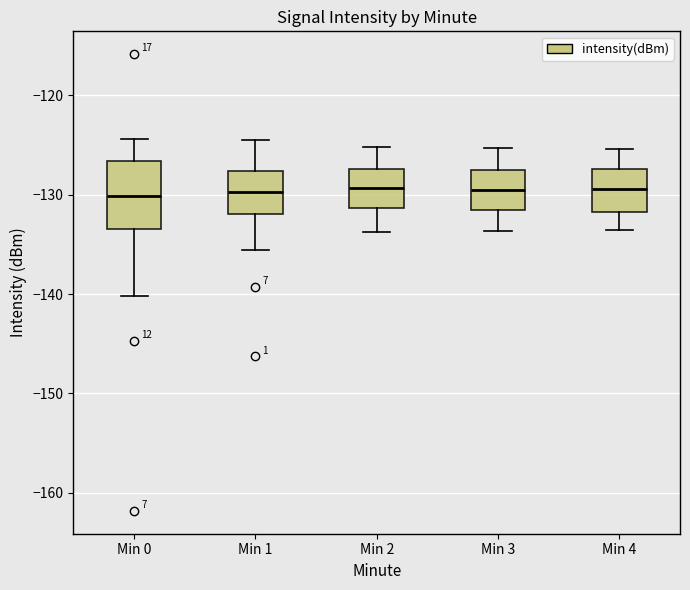

Reading left to right, transcribe this box plot: for each box, give where its median line is, the range the box spans, and where its two whiskers end, as read against the y-axis. The values are not printed on the chart, so give them approximately, as read against the axis.

Min 0: median -130, box -133 to -127, whiskers -140 to -124
Min 1: median -130, box -132 to -128, whiskers -136 to -124
Min 2: median -129, box -131 to -127, whiskers -134 to -125
Min 3: median -130, box -132 to -128, whiskers -134 to -125
Min 4: median -129, box -132 to -127, whiskers -134 to -125